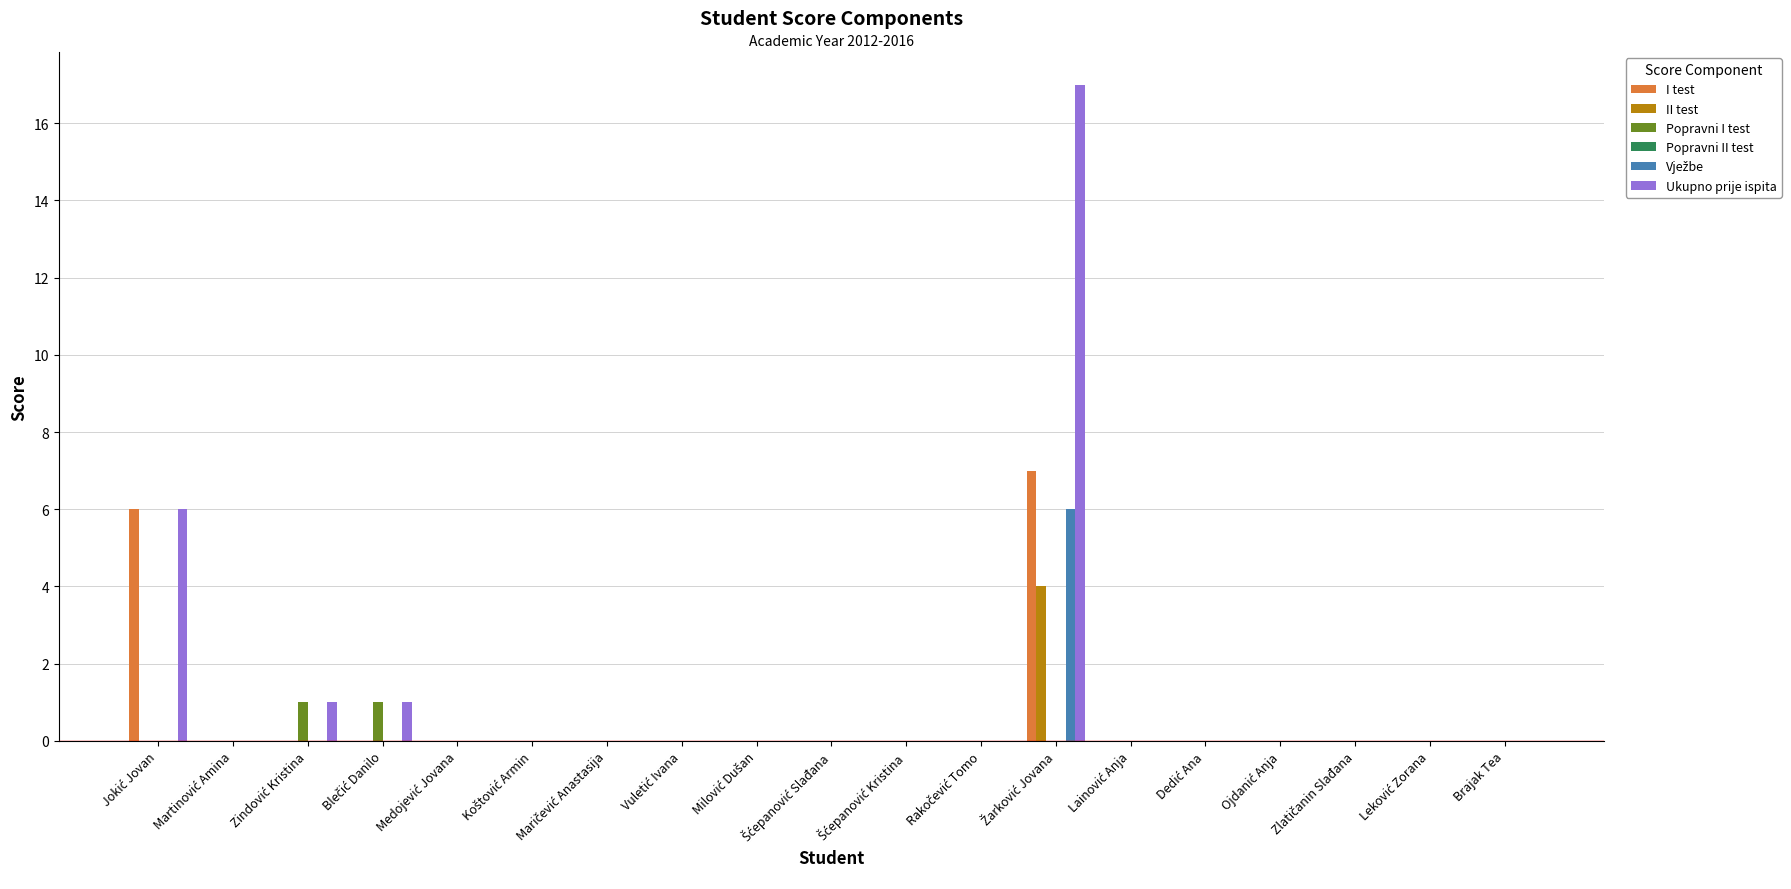

What is the maximum value shown in the chart?

17